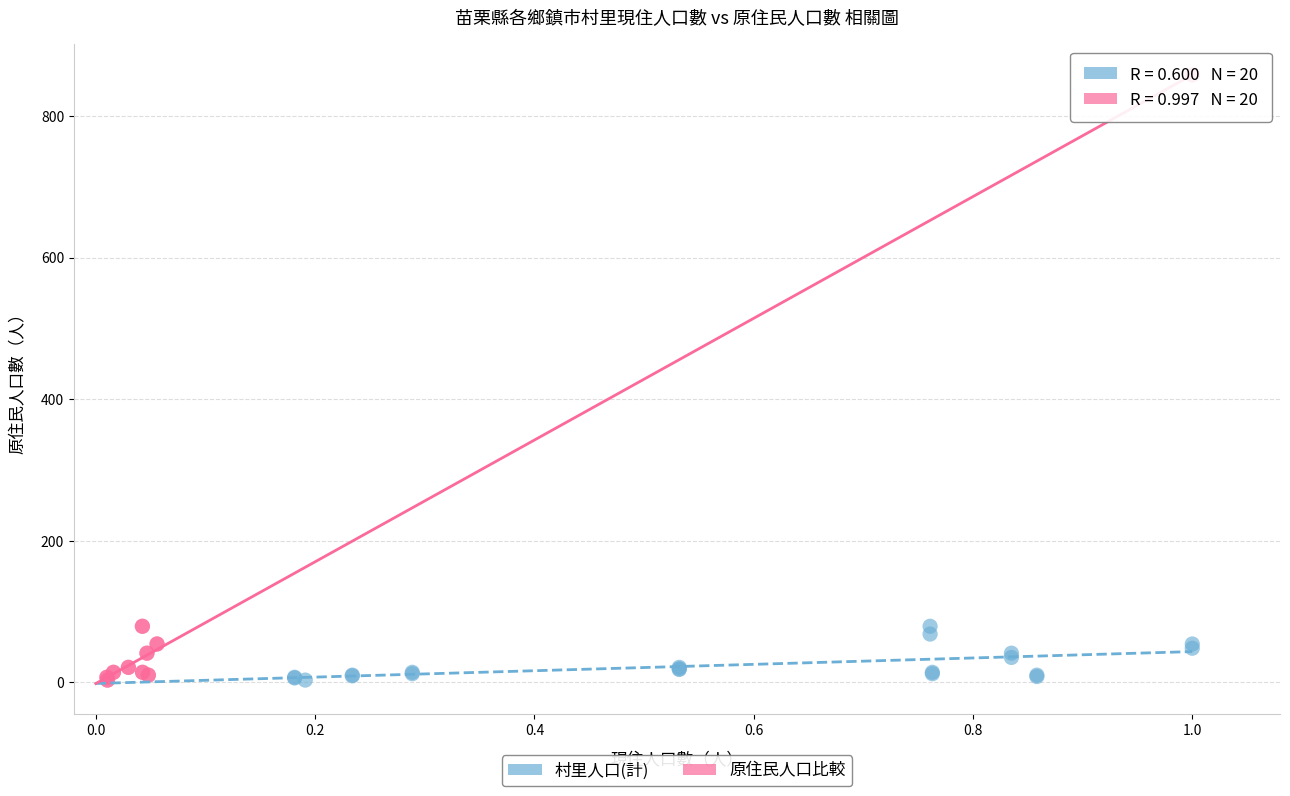

What are all the series names shown in the legend?

村里人口(計), 原住民人口比較